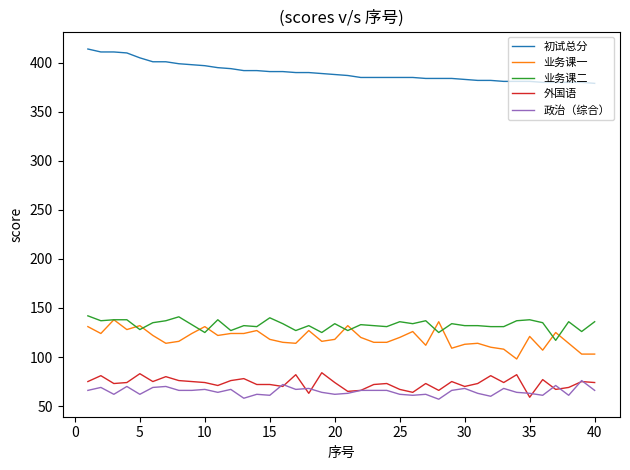

True or false: 业务课一 has more than 0 interior local peaks.

True